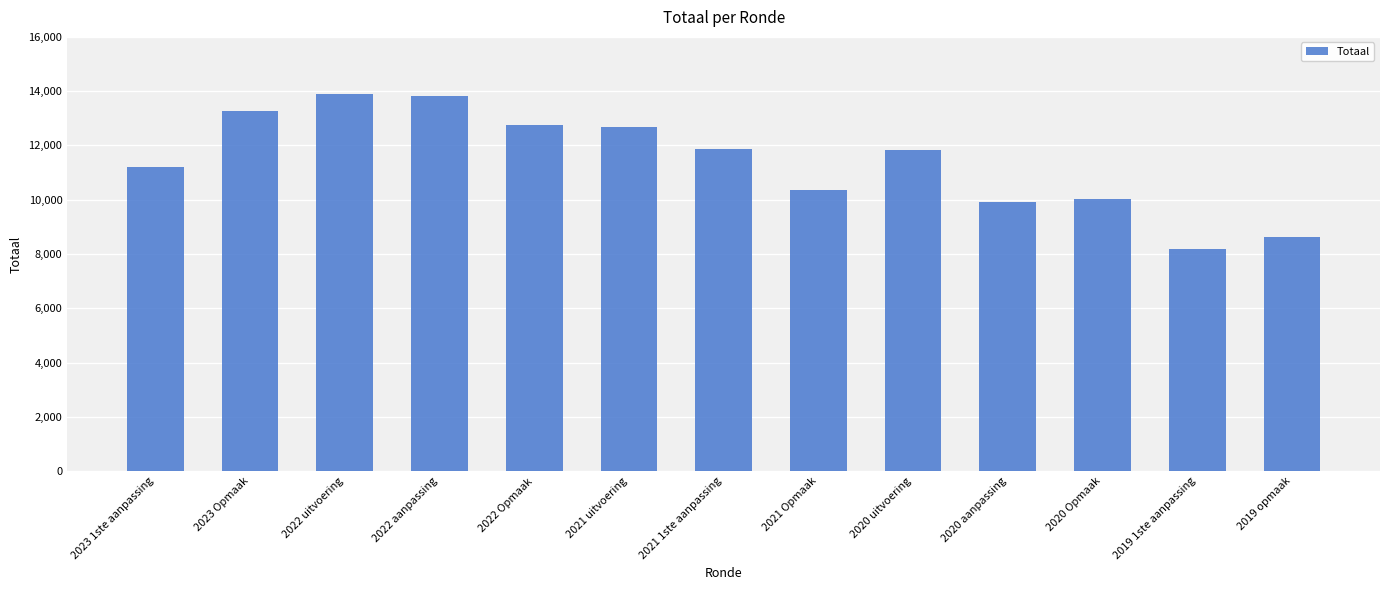

The value at 2020 aanpassing is 9922. True or false?

True